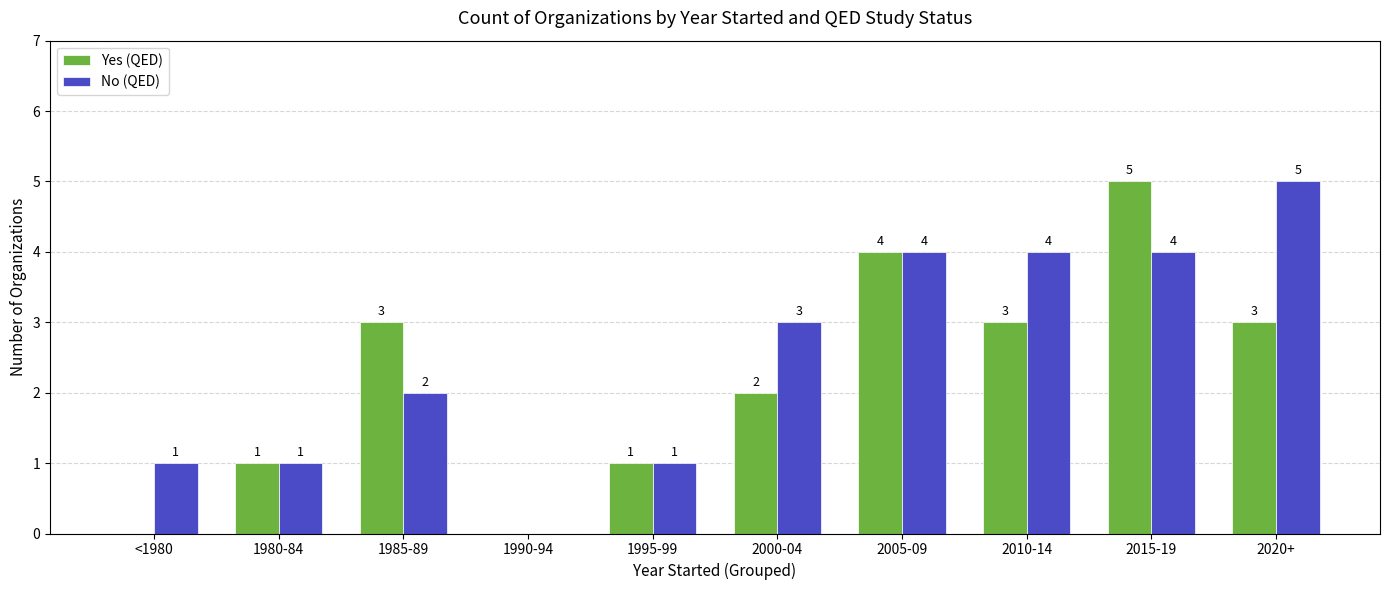

Reading left to right, extract all data points from this chart.

Yes (QED): <1980=0	1980-84=1	1985-89=3	1990-94=0	1995-99=1	2000-04=2	2005-09=4	2010-14=3	2015-19=5	2020+=3
No (QED): <1980=1	1980-84=1	1985-89=2	1990-94=0	1995-99=1	2000-04=3	2005-09=4	2010-14=4	2015-19=4	2020+=5